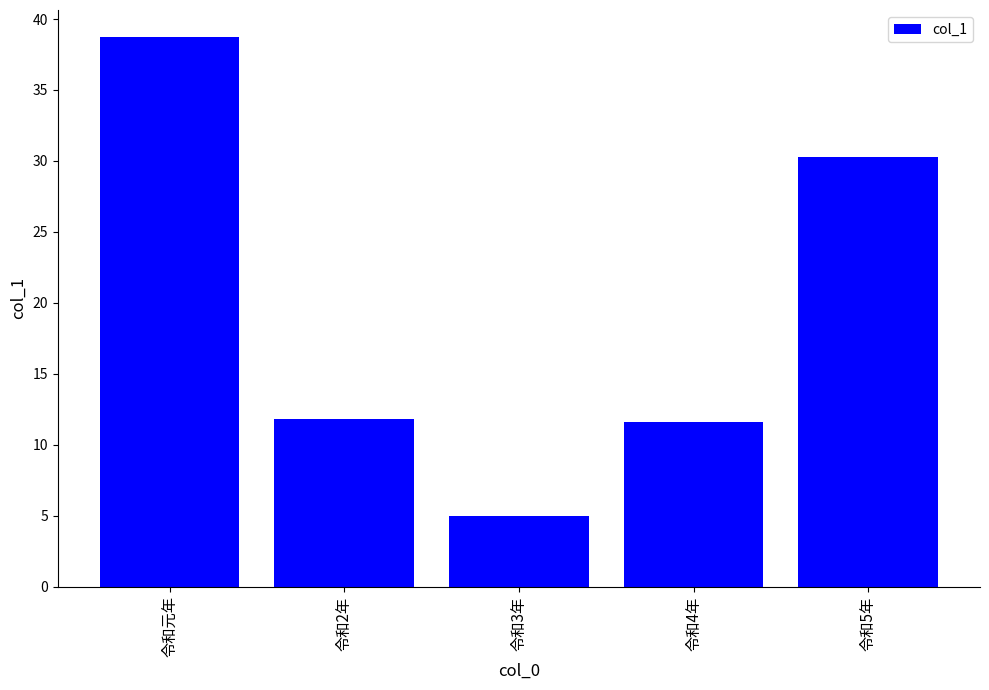

Count the number of categories in the chart.

5